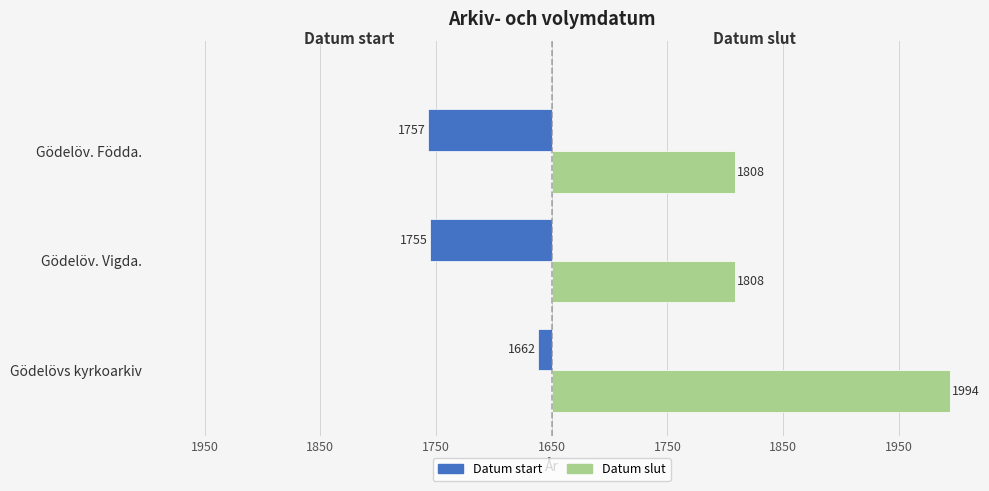

What is the difference between the maximum and minimum values in the Datum start series?

95